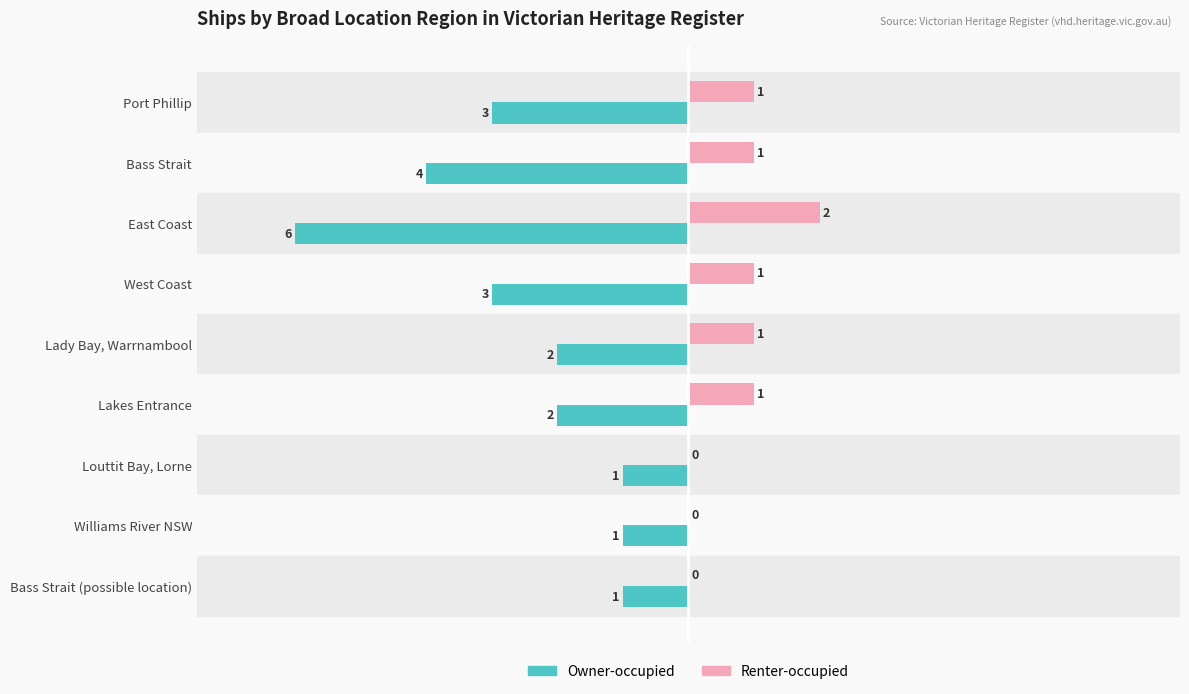

Between Bass Strait and Williams River NSW, which series saw the biggest shift?

Owner-occupied